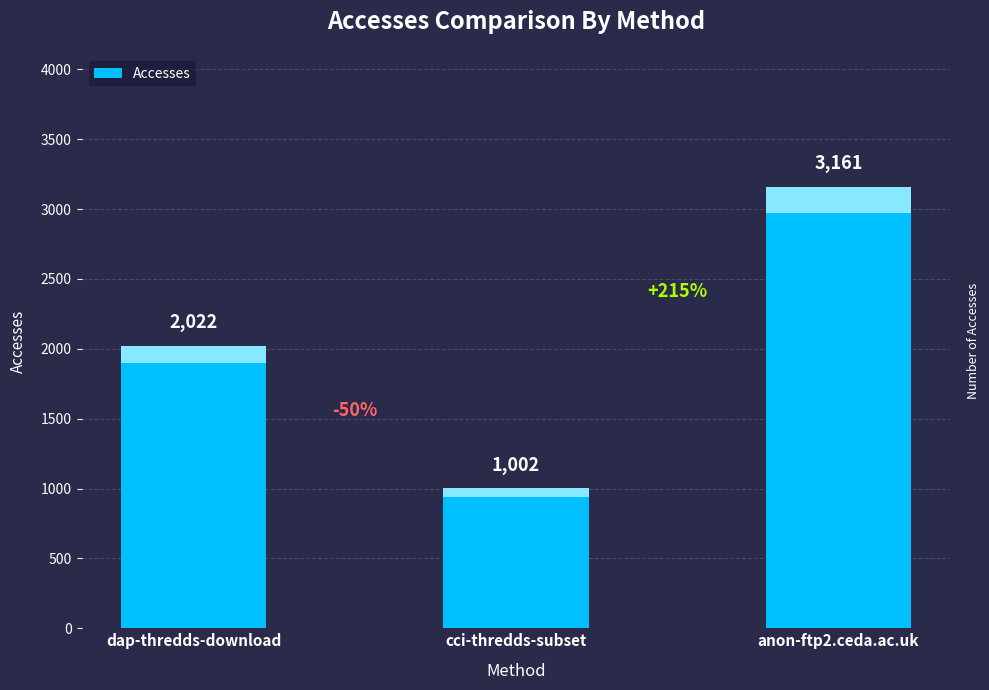

What is the maximum value shown in the chart?

3161